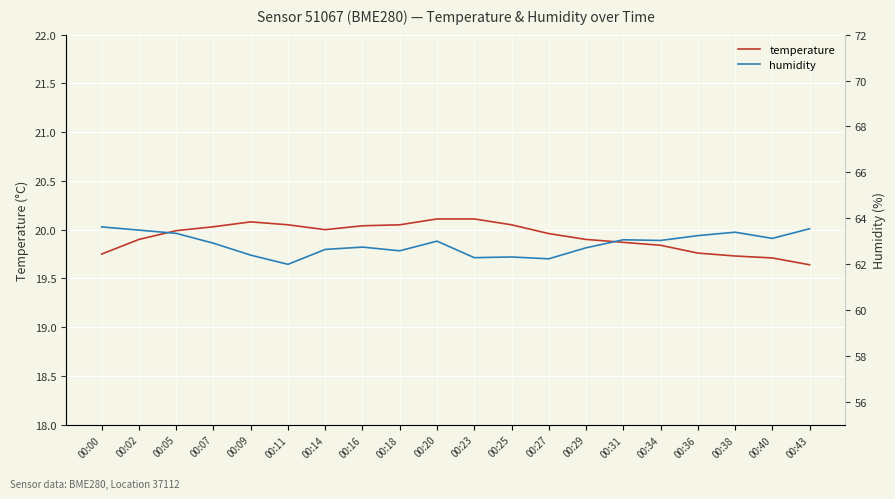

Which category has the lowest value in the temperature series?

00:43